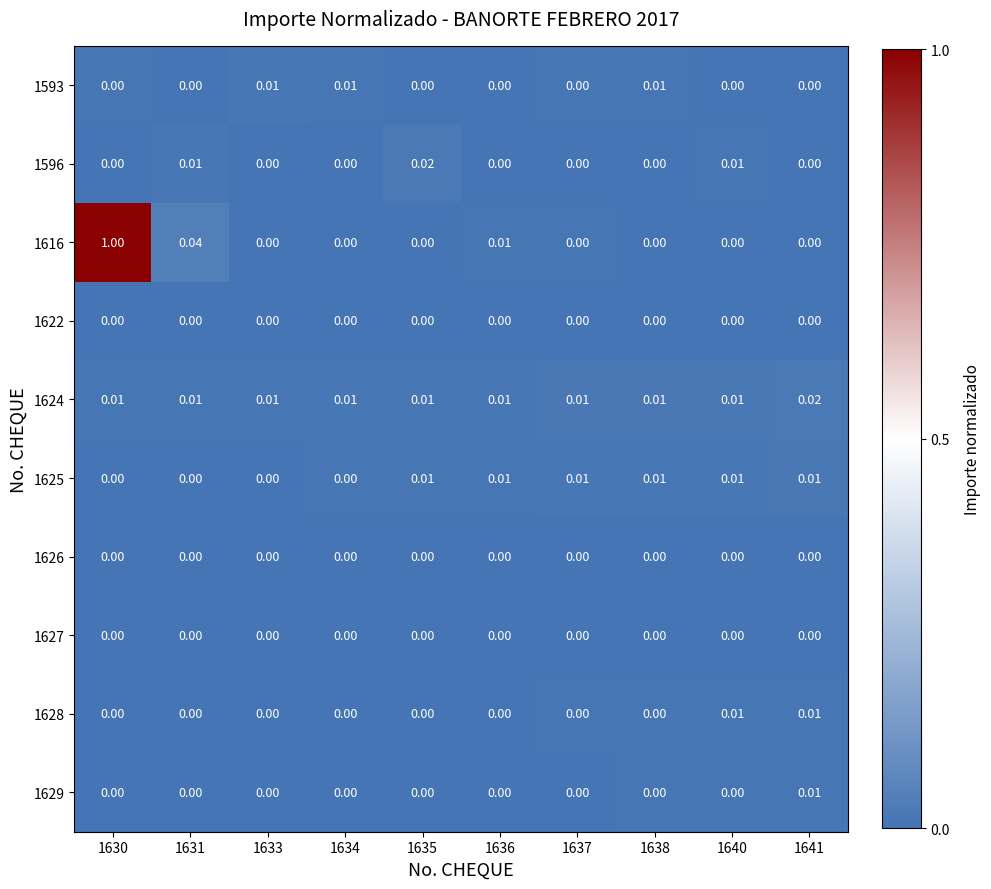

How many categories are shown in the chart?

10